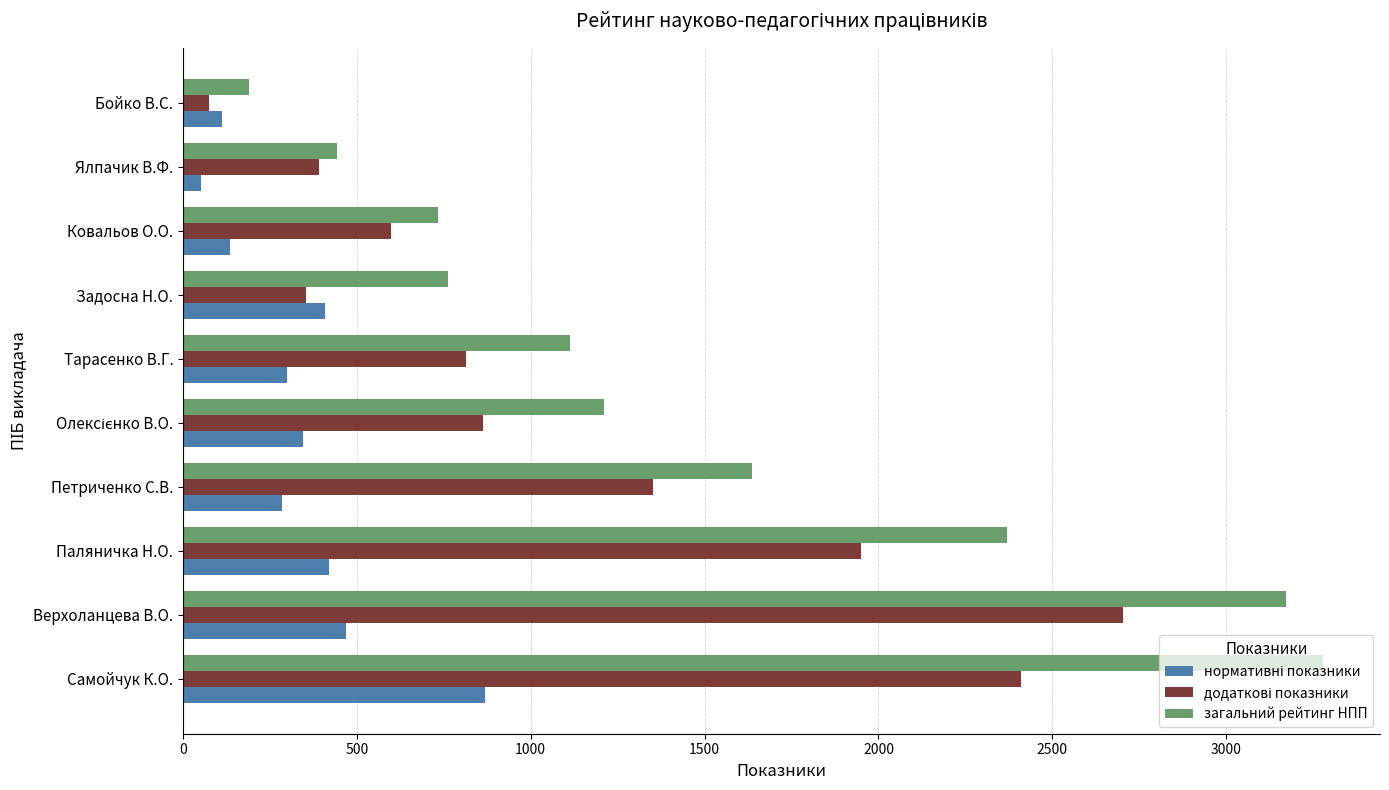

Read the загальний рейтинг НПП value at Тарасенко В.Г..

1113.5